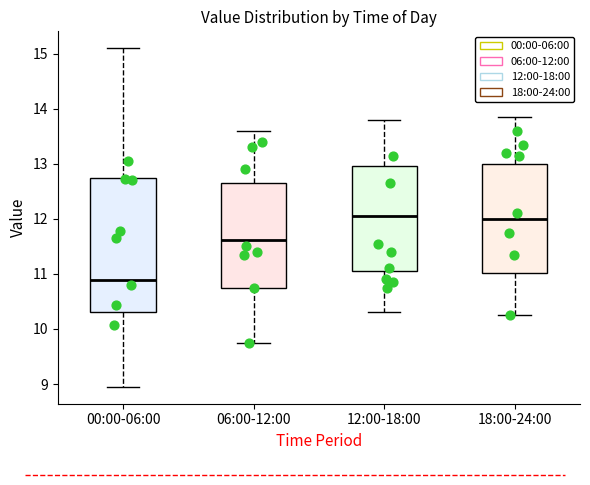

Reading left to right, read every box against the y-axis: the position of its median line, the range the box covers, and the ends of its whiskers. The values are not printed on the chart, so give them approximately, as read against the axis.

00:00-06:00: median 10.9, box 10.3 to 12.7, whiskers 9.0 to 15.1
06:00-12:00: median 11.6, box 10.7 to 12.7, whiskers 9.8 to 13.6
12:00-18:00: median 12.1, box 11.1 to 13.0, whiskers 10.3 to 13.8
18:00-24:00: median 12.0, box 11.0 to 13.0, whiskers 10.3 to 13.9